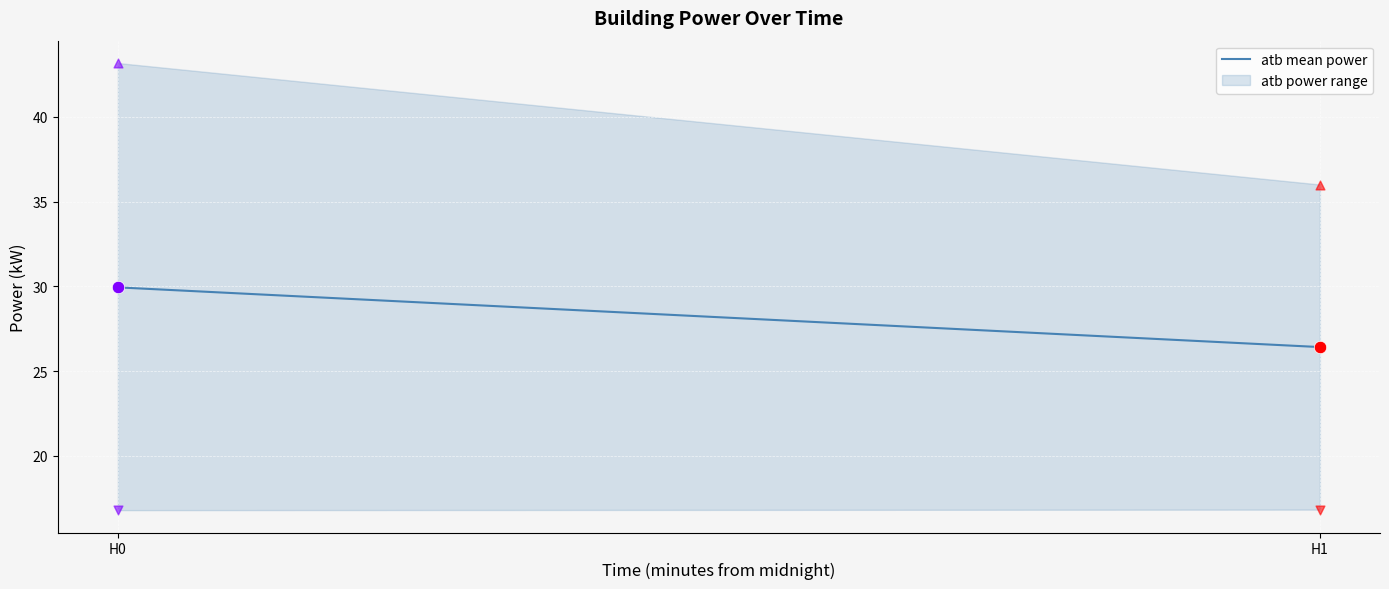

Between H1 and H0, which is larger?

H0